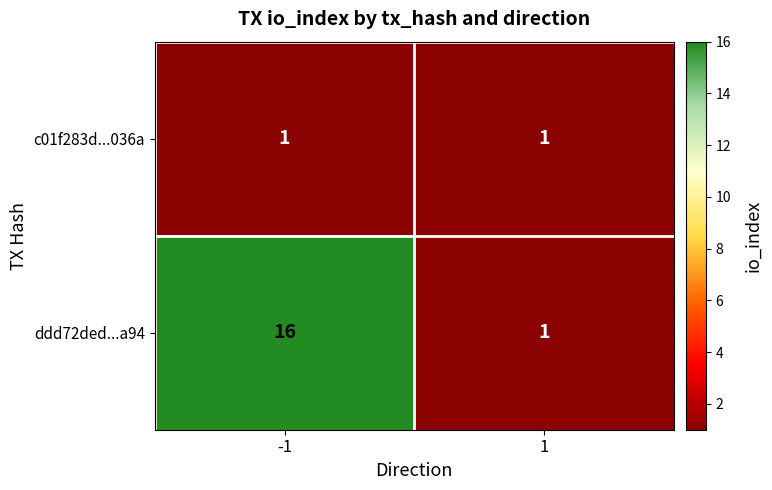

At which category is the sum across all series the highest?

-1